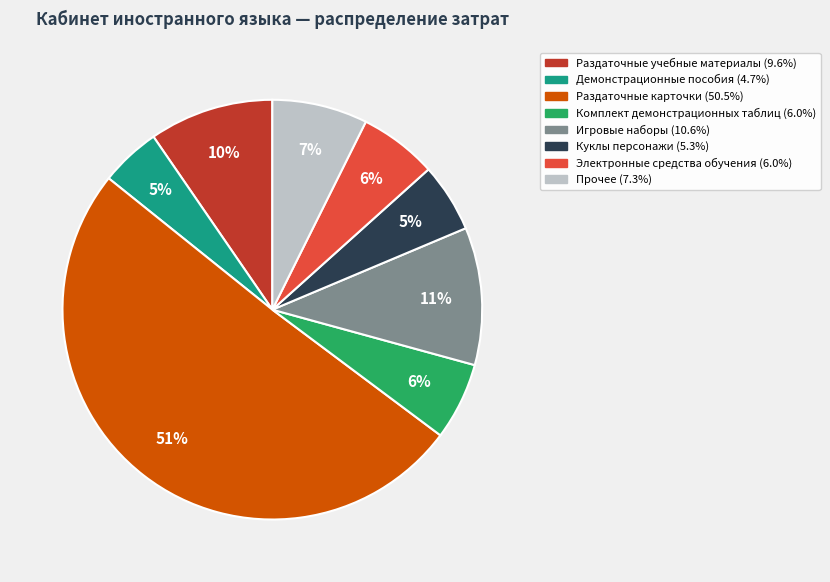

To the nearest percent, what is the difference between the largest and smallest slice percentages?

46%